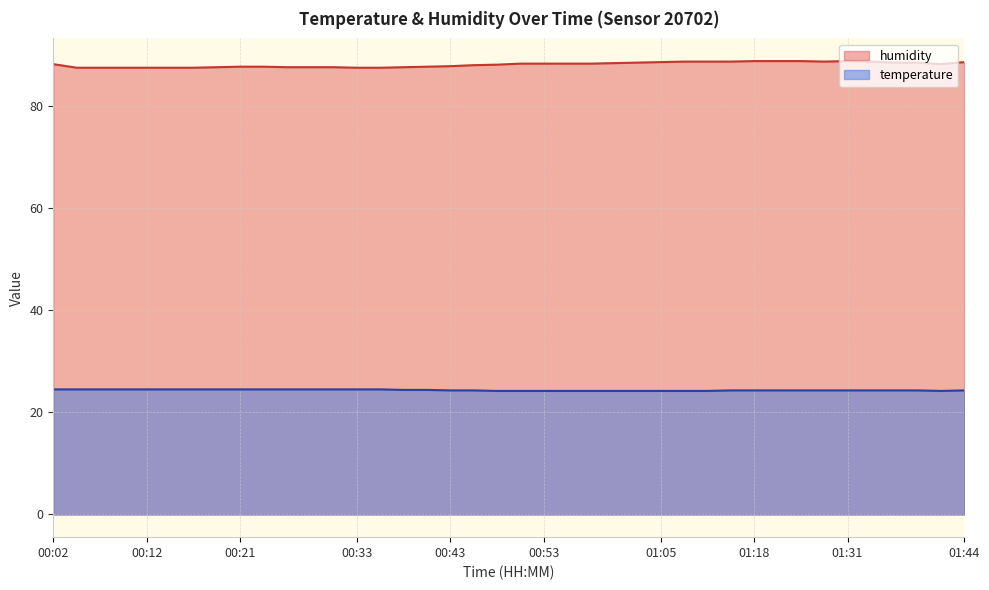

True or false: humidity has more than 1 interior local peaks.

False